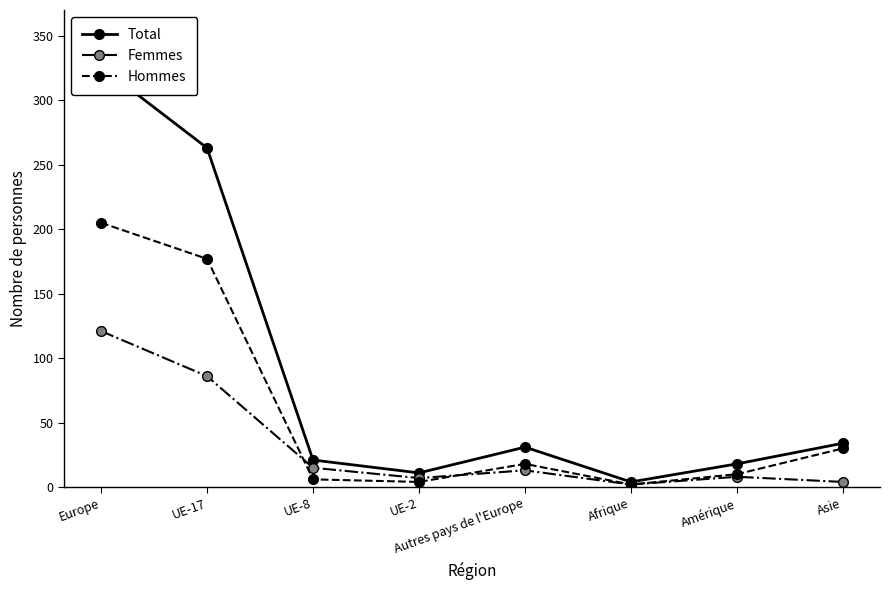

True or false: Femmes has a value of 6 at Autres pays de l'Europe.

False